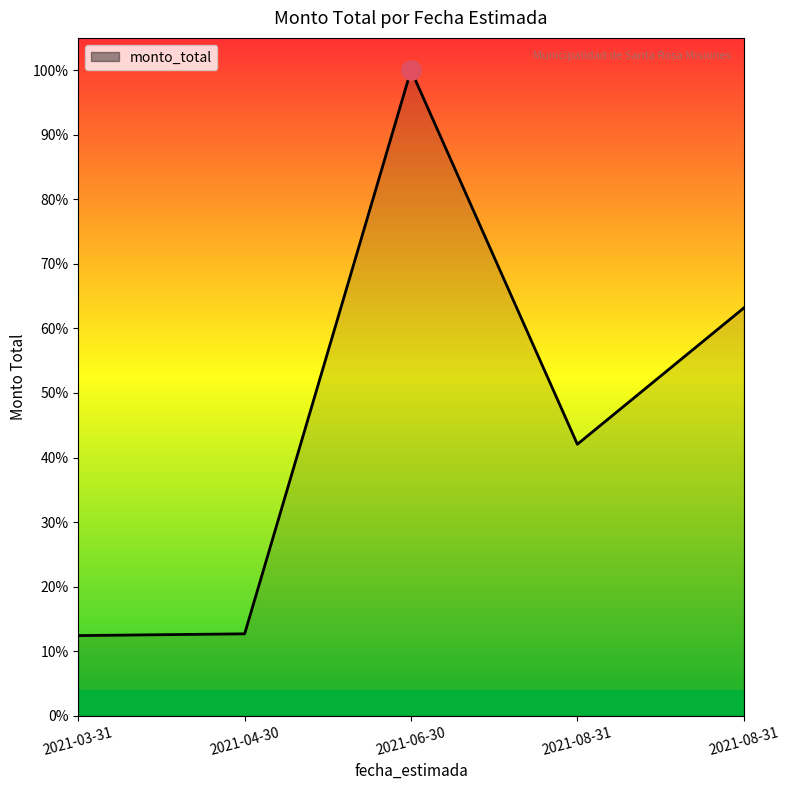

Where is the data nearest to the value 747264930?

2021-08-31